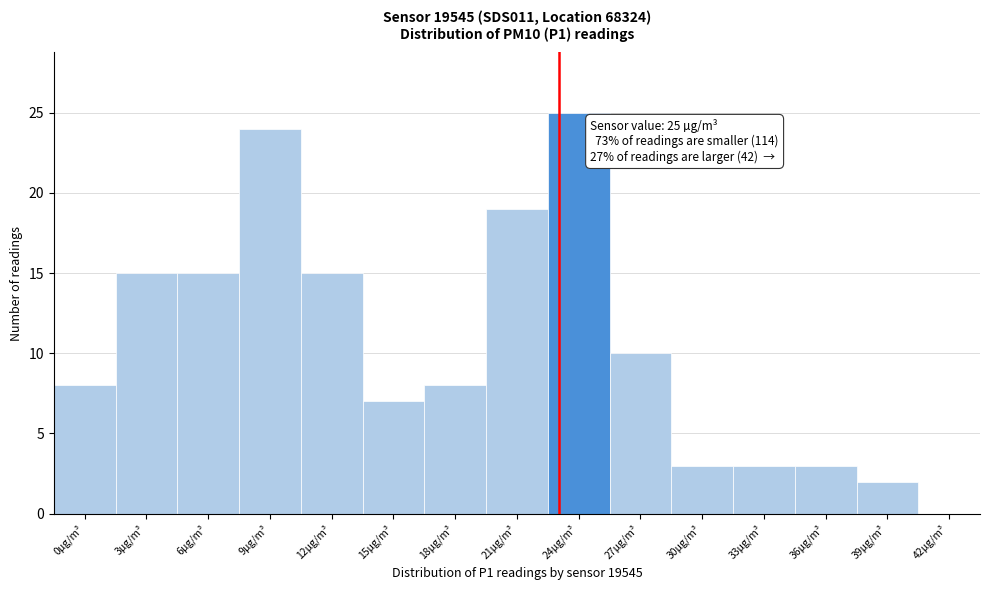

Reading right to left, what are all the values shown in this chart?

42µg/m³=0	39µg/m³=2	36µg/m³=3	33µg/m³=3	30µg/m³=3	27µg/m³=10	24µg/m³=25	21µg/m³=19	18µg/m³=8	15µg/m³=7	12µg/m³=15	9µg/m³=24	6µg/m³=15	3µg/m³=15	0µg/m³=8